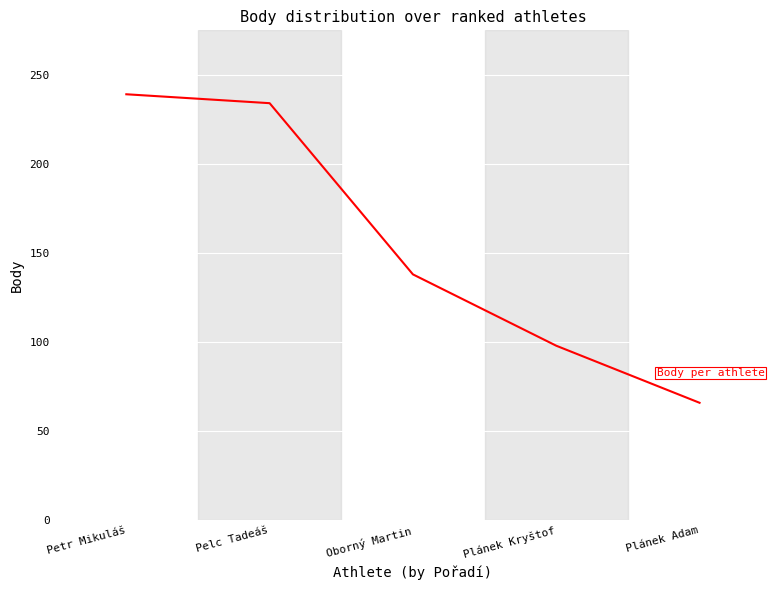

Is it true that the value at Oborný Martin is 138?

True